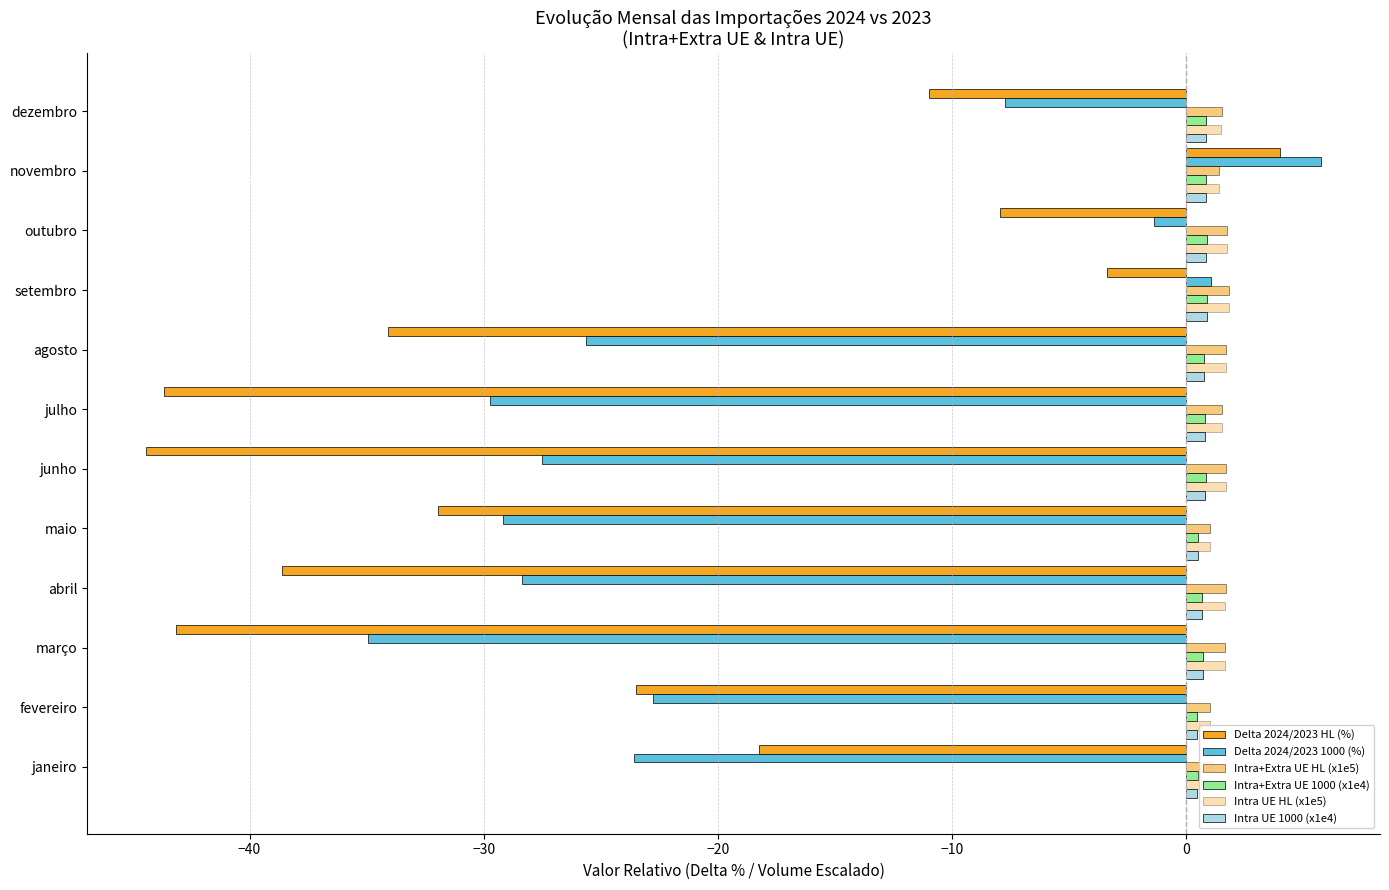

What is the spread (max minus min) of values at 7?

35.8